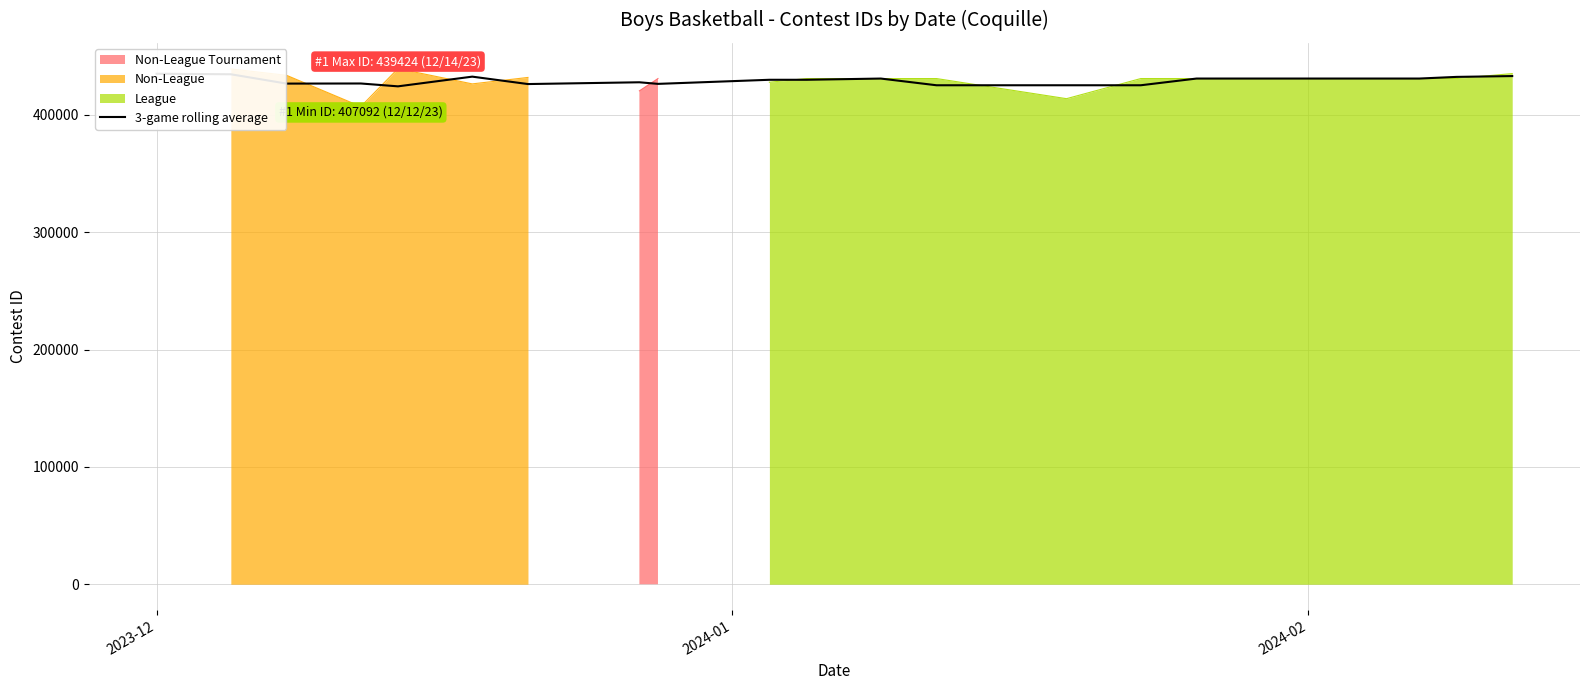

How many lines are shown in the chart?

1